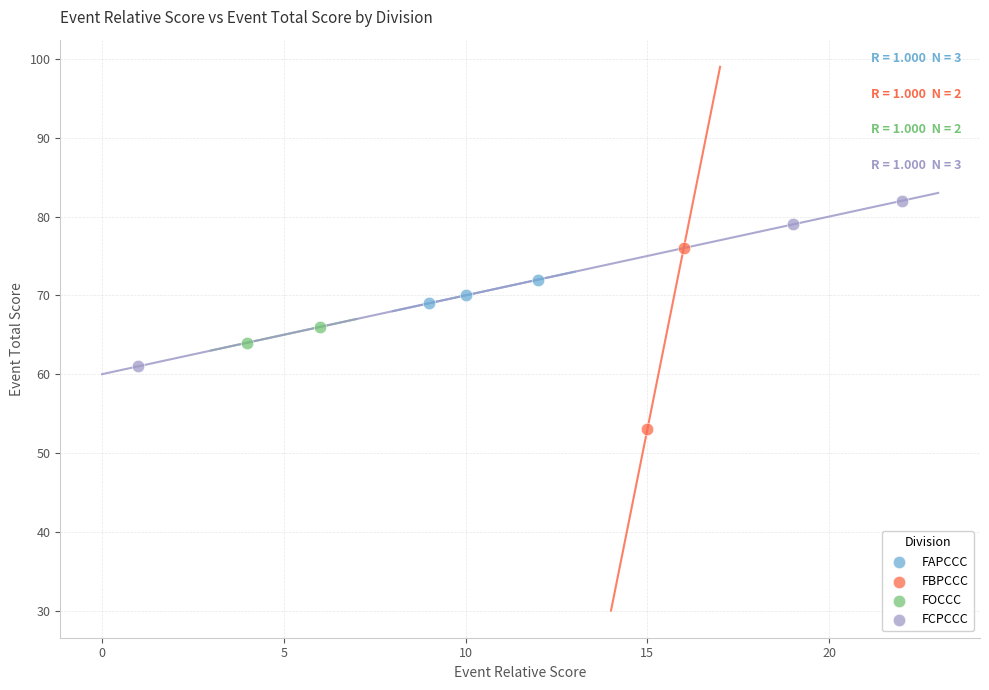

Which series contains the lowest Y value?

FBPCCC